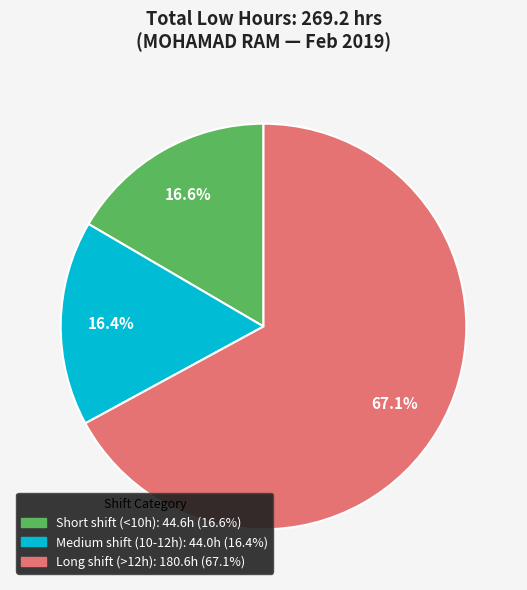

Is there a majority slice in this chart?

Yes